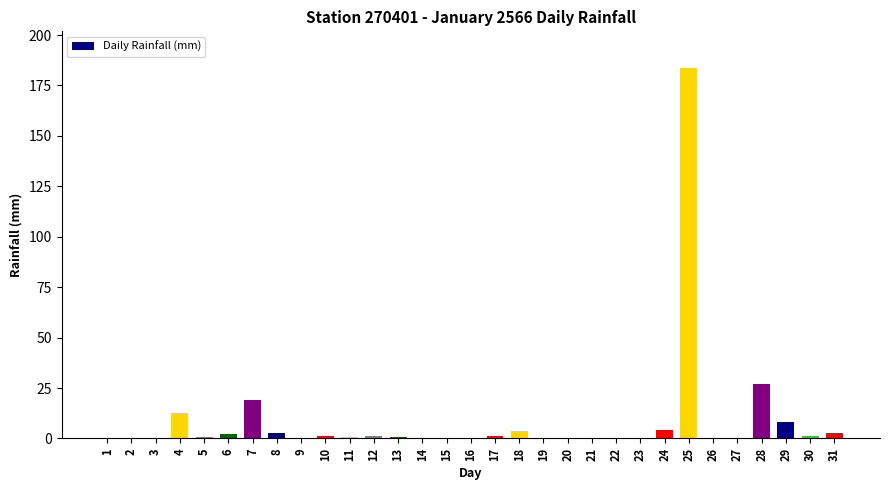

True or false: the data shows 98.7 at 15.

False